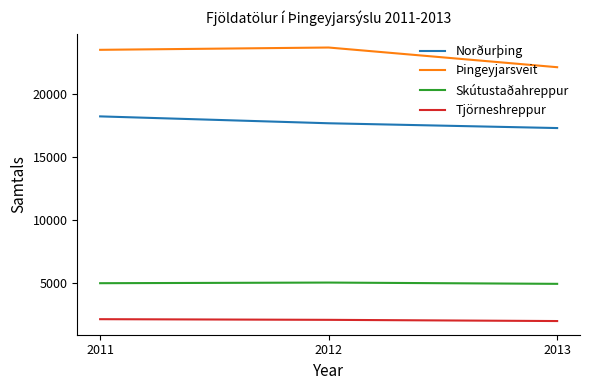

Is the value of Norðurþing at 2011 greater than the value of Skútustaðahreppur at 2011?

Yes